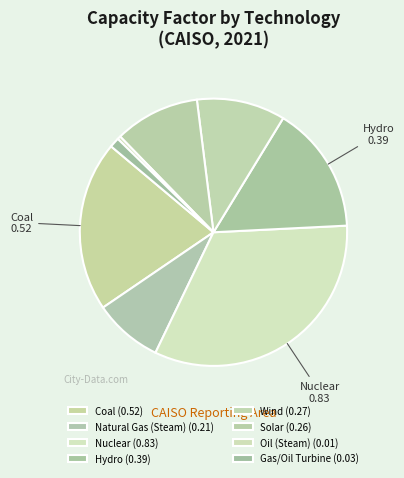

Rank the categories by value from lowest to highest.

Oil (Steam), Gas/Oil Turbine, Natural Gas (Steam), Solar, Wind, Hydro, Coal, Nuclear